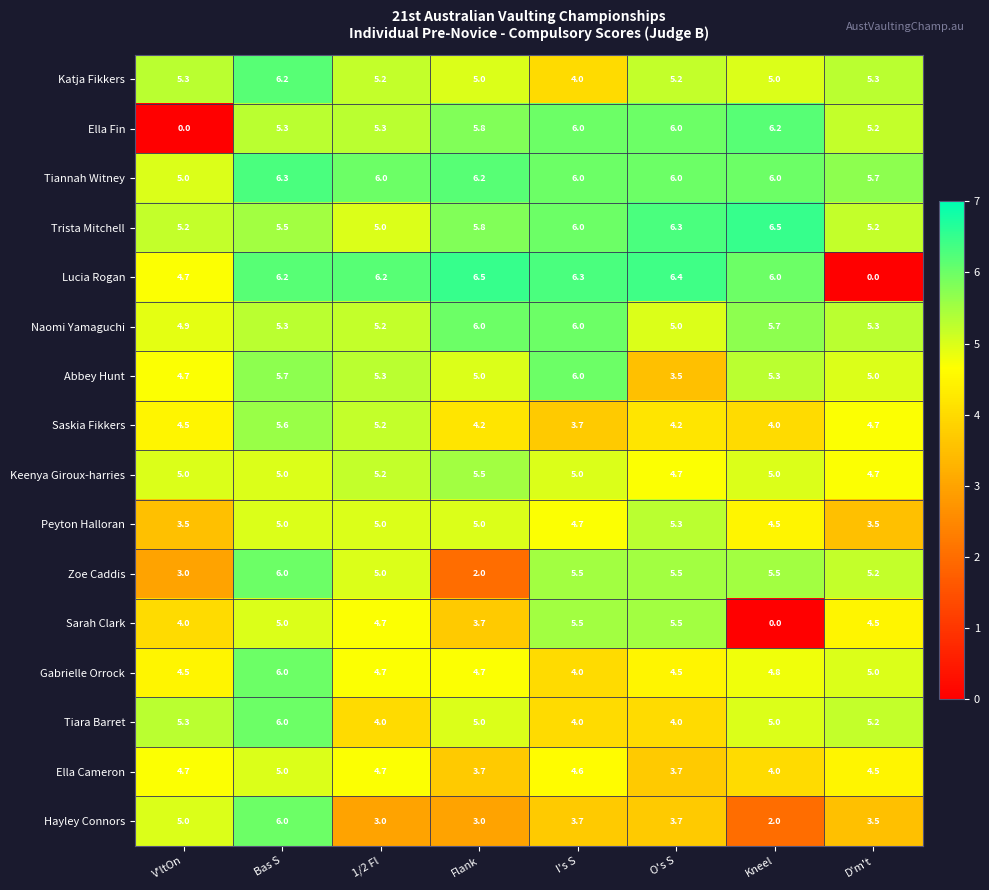

How many Abbey Hunt values are between 5 and 6?

6